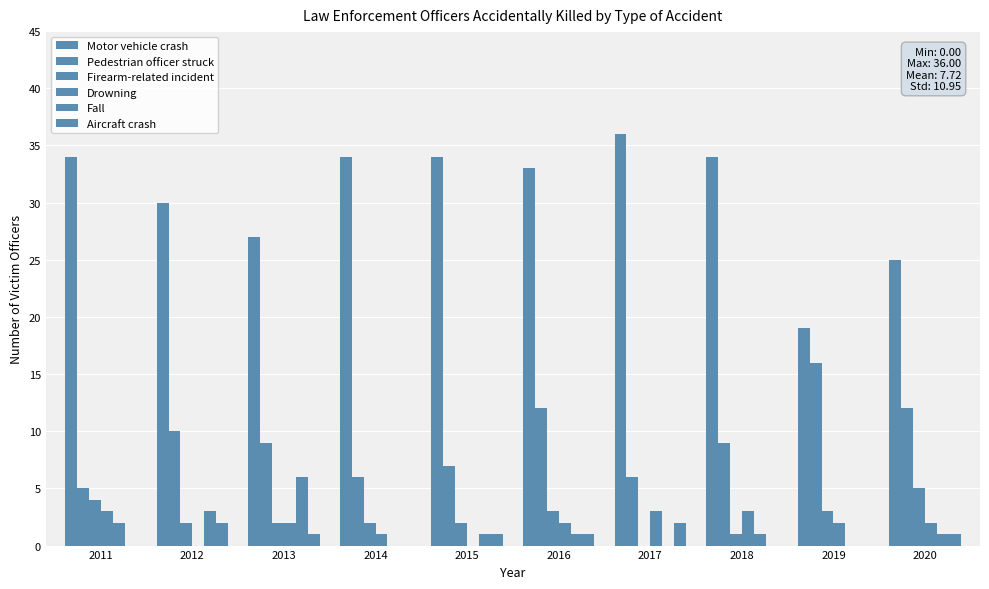

How many series are shown in this chart?

6